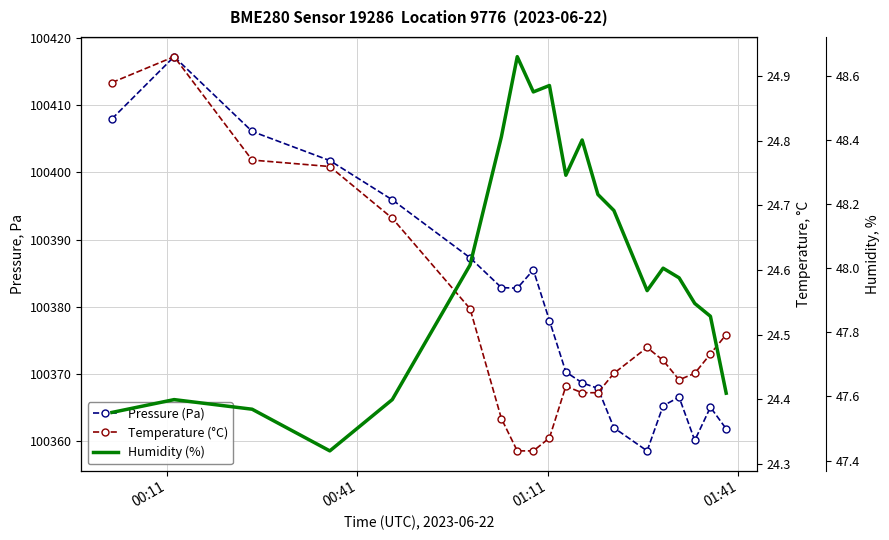

What is the value of the Temperature (°C) point at the 8th from the left?

24.3